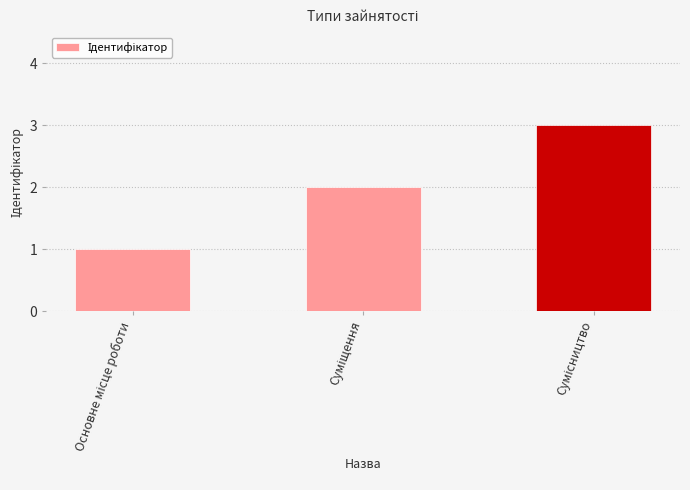

What is the sum of all values?

6